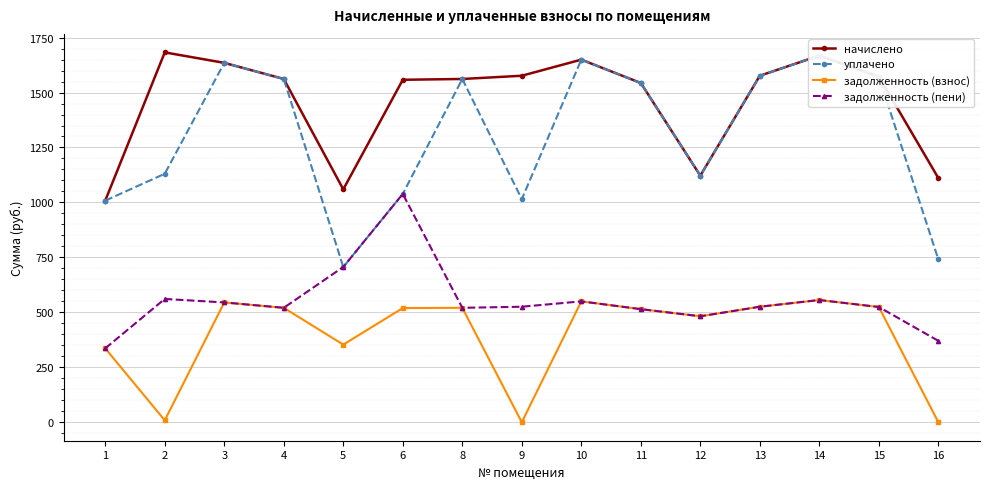

Reading right to left, list all the values displayed in this chart.

начислено: 1110.8	1572.7	1668.0	1576.4	1121.8	1543.4	1649.7	1576.4	1561.7	1558.0	1059.5	1561.7	1635.0	1682.7	1008.1
уплачено: 740.5	1572.7	1668.0	1576.4	1121.8	1543.4	1649.7	1015.0	1561.7	1038.7	706.3	1561.7	1635.0	1130.4	1008.1
задолженность (взнос): 0.0	524.2	556.0	525.5	482.1	514.5	549.9	0.0	520.6	519.4	353.2	520.6	545.0	8.6	336.1
задолженность (пени): 370.3	524.2	556.0	525.5	482.1	514.5	549.9	525.5	520.6	1038.7	706.3	520.6	545.0	560.9	336.1